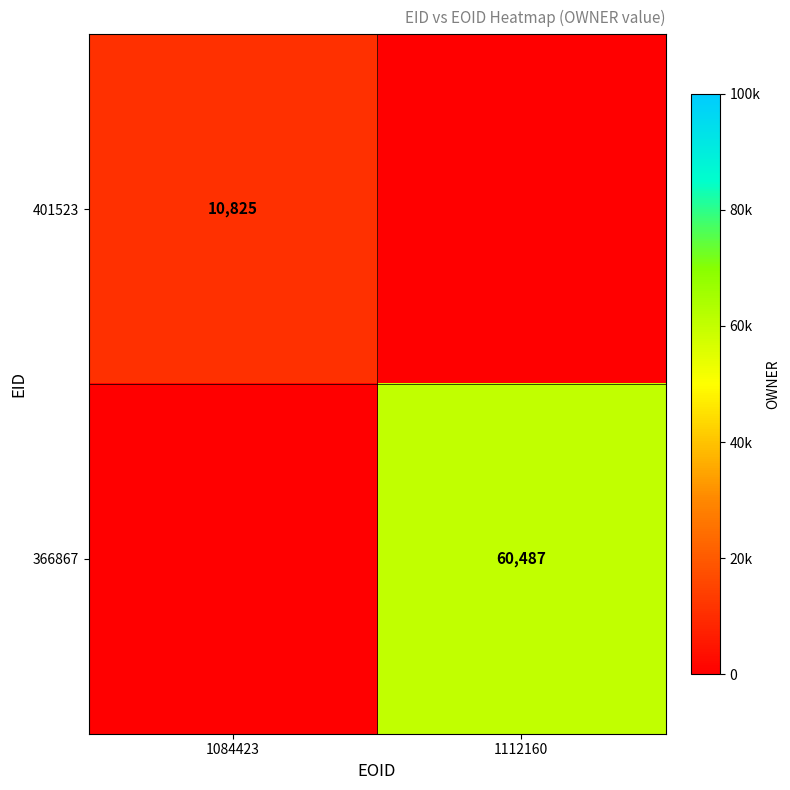

True or false: 401523 has a value of 10825 at 1084423.

True